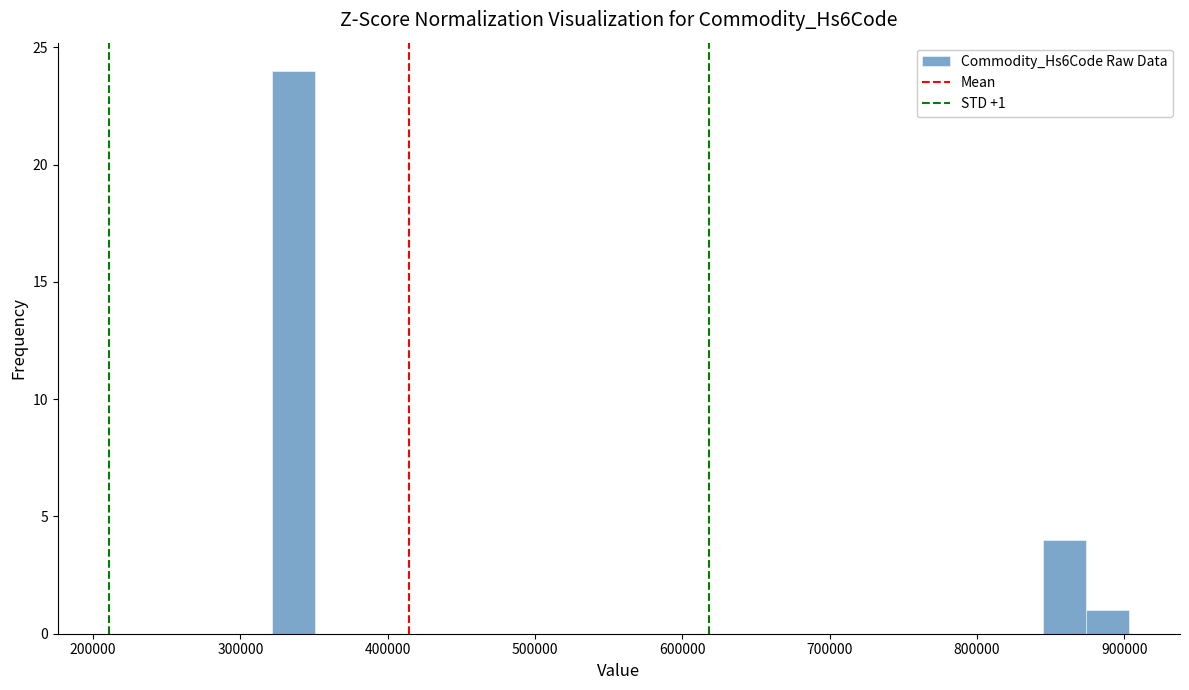

Read against the x-axis, roughly where is the centre of the tallest bar?

340000